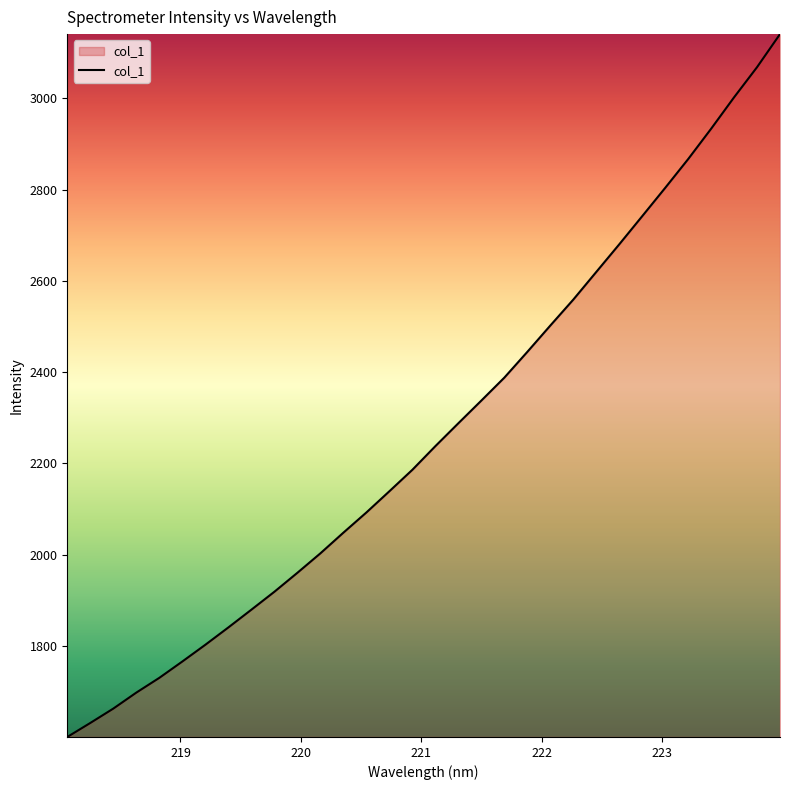

What is the greatest value displayed?

3140.9